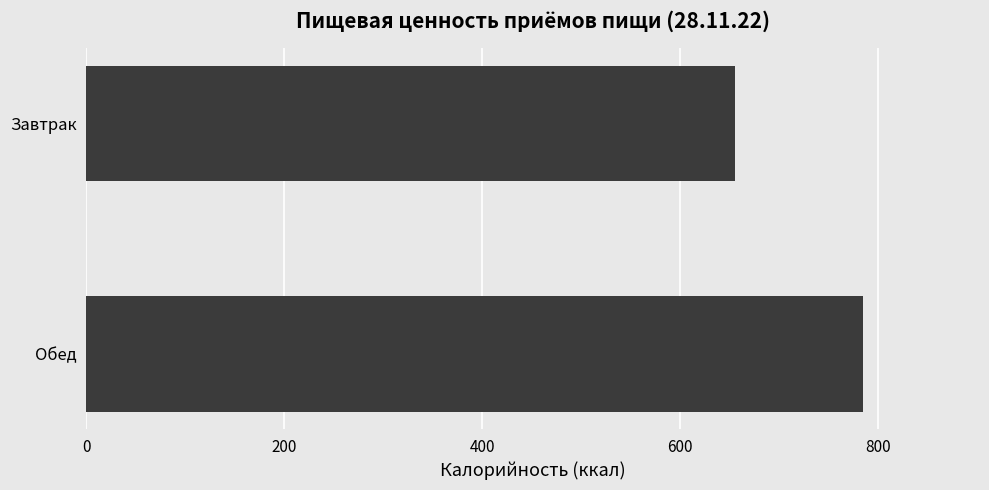

List the labels in order of value, largest first.

Обед, Завтрак